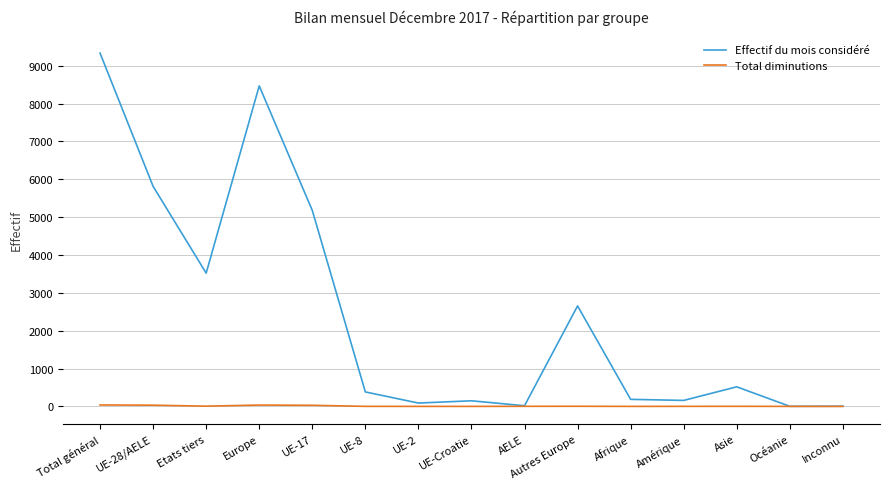

Where is Effectif du mois considéré nearest to the value 4668?

UE-17